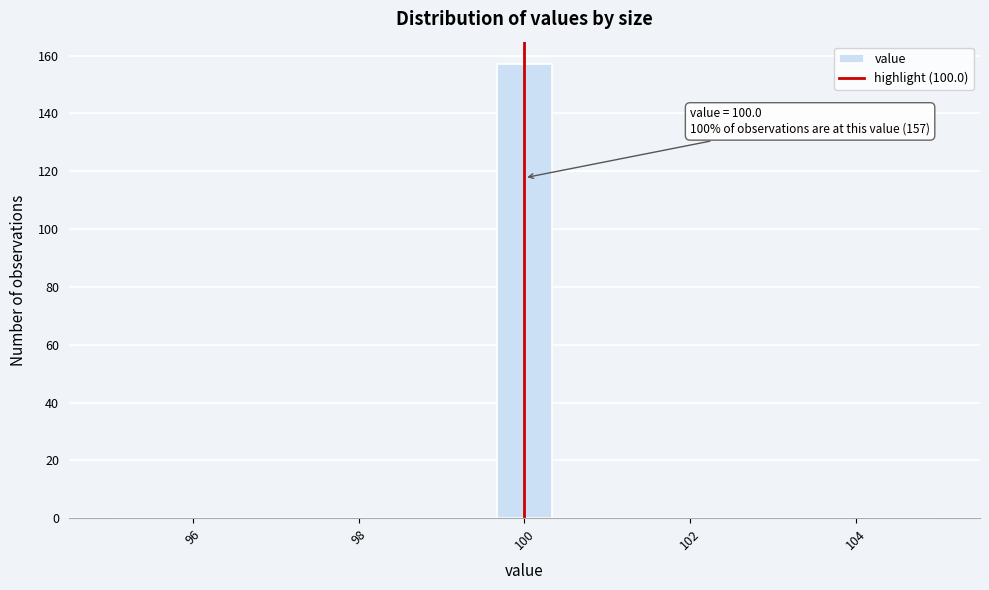

Around what value on the x-axis is the tallest bar? Give the approximate position of its centre, as read against the axis.

100.0